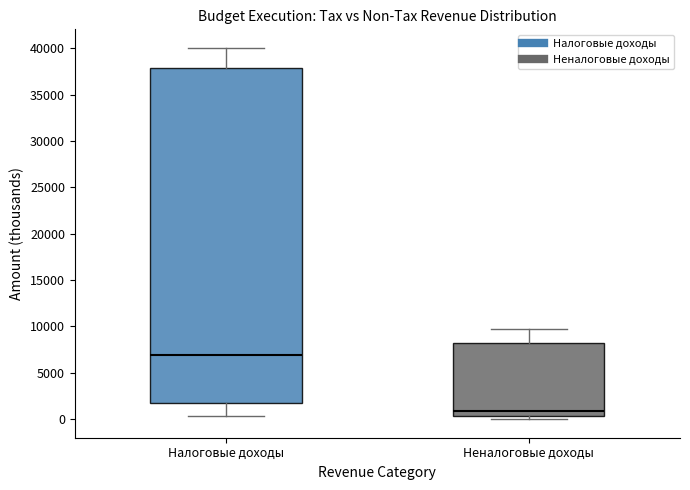

Which box is the tallest, from its lower edge to its upper edge?

Налоговые доходы